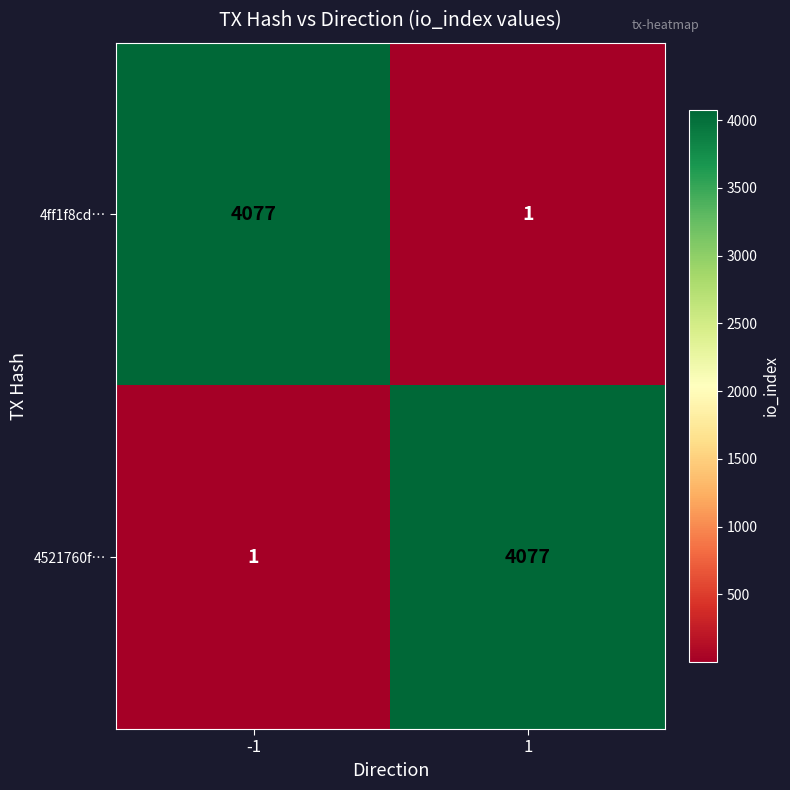

What is the greatest value displayed?

4077